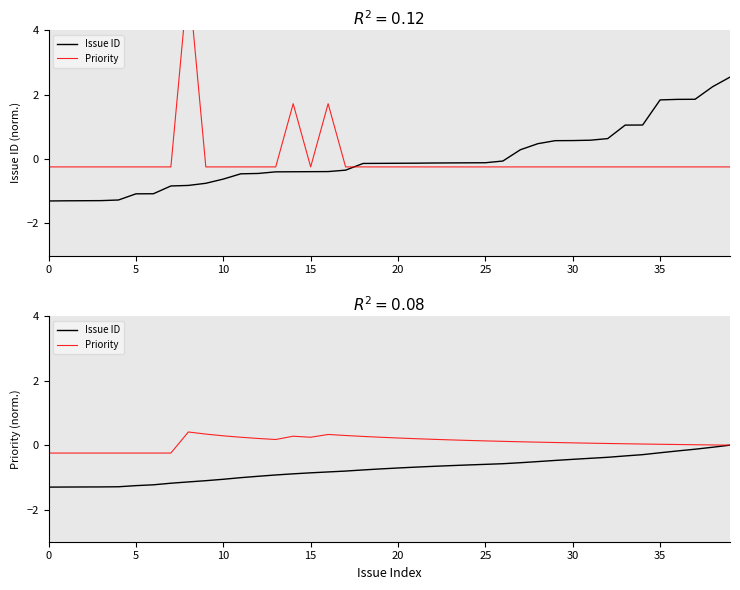

What is the label of the 29th point from the right?

11